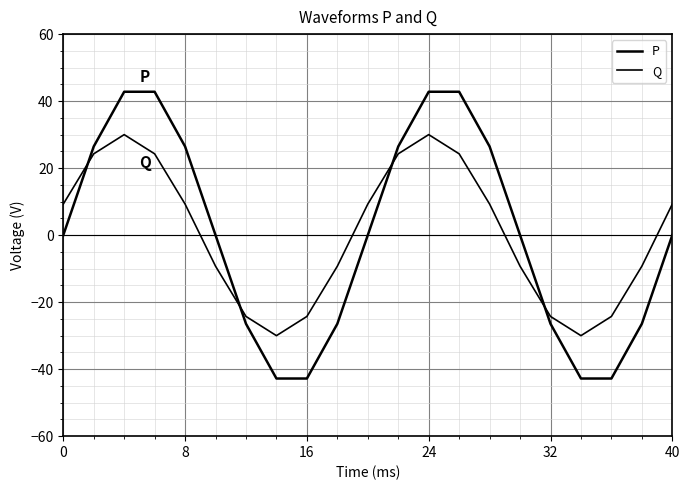

How many lines are shown in the chart?

2